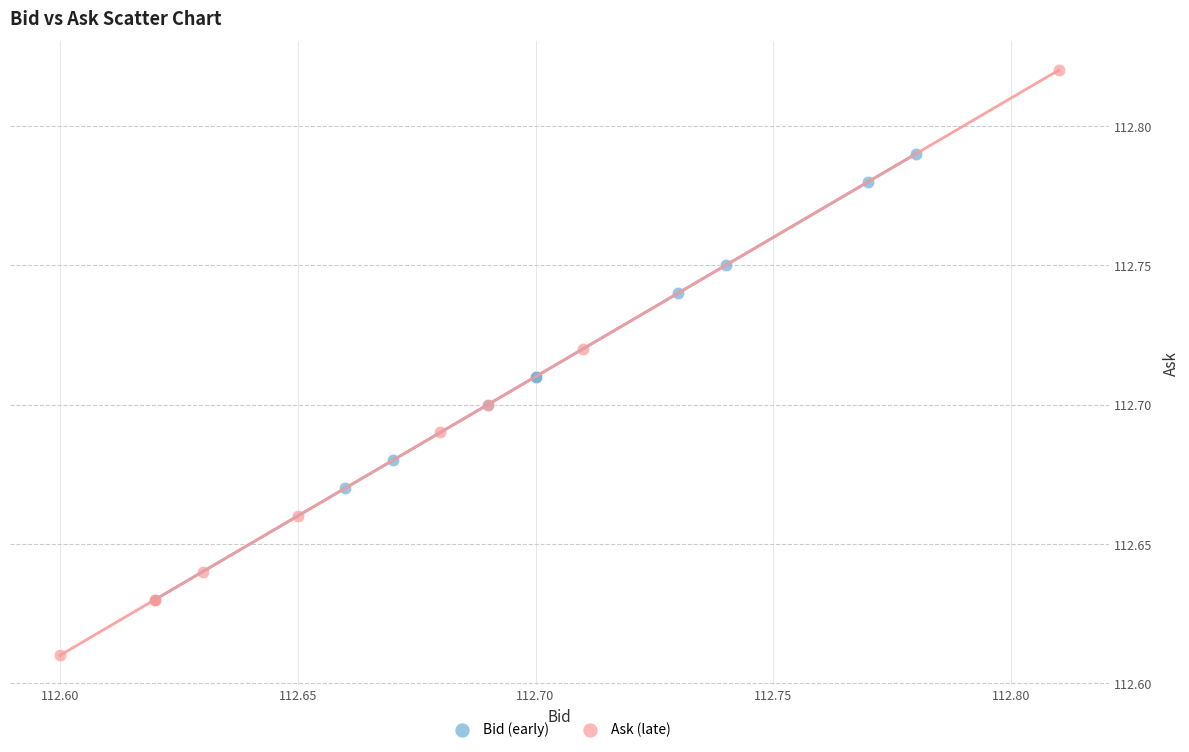

Which series contains the highest Y value?

Ask (late)